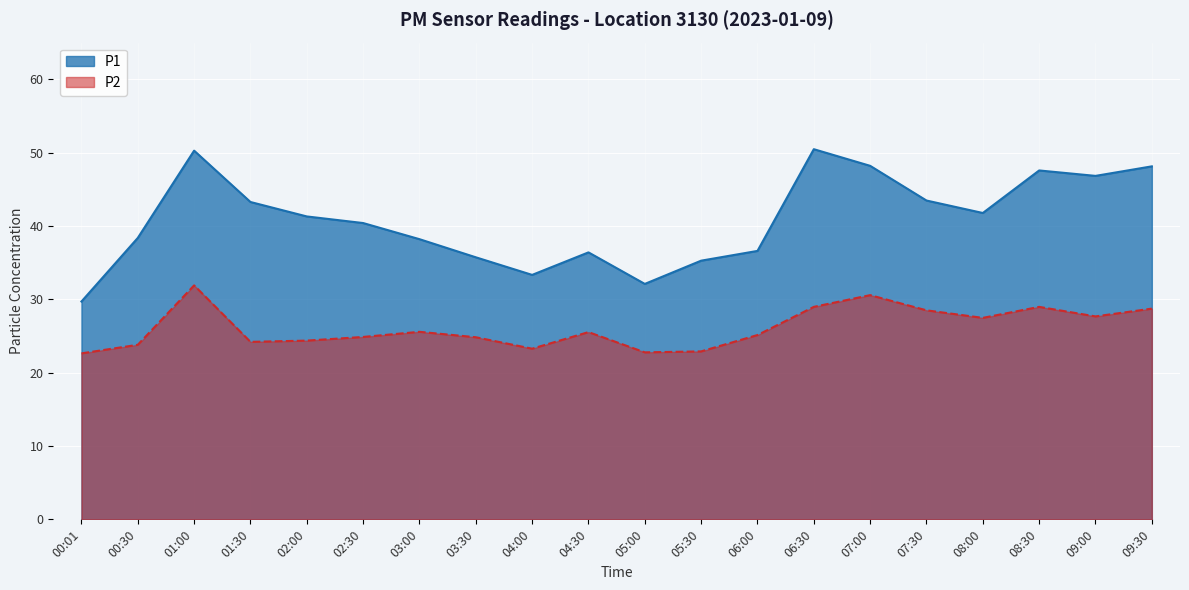

What is the difference between the P2 values at 02:00 and 04:30?

1.2